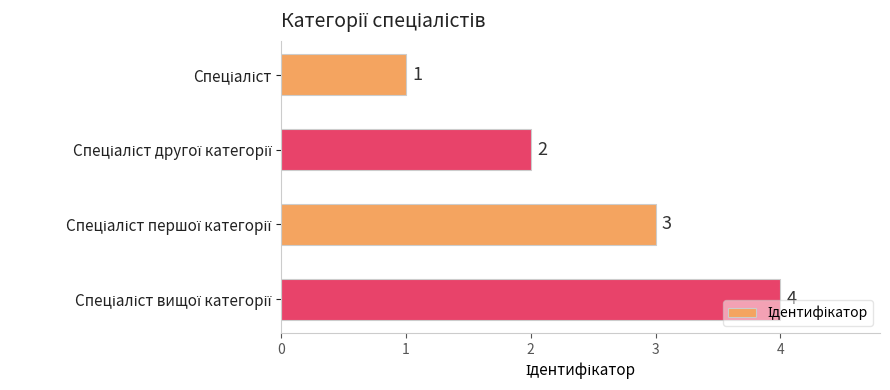

How many values are below 3?

2